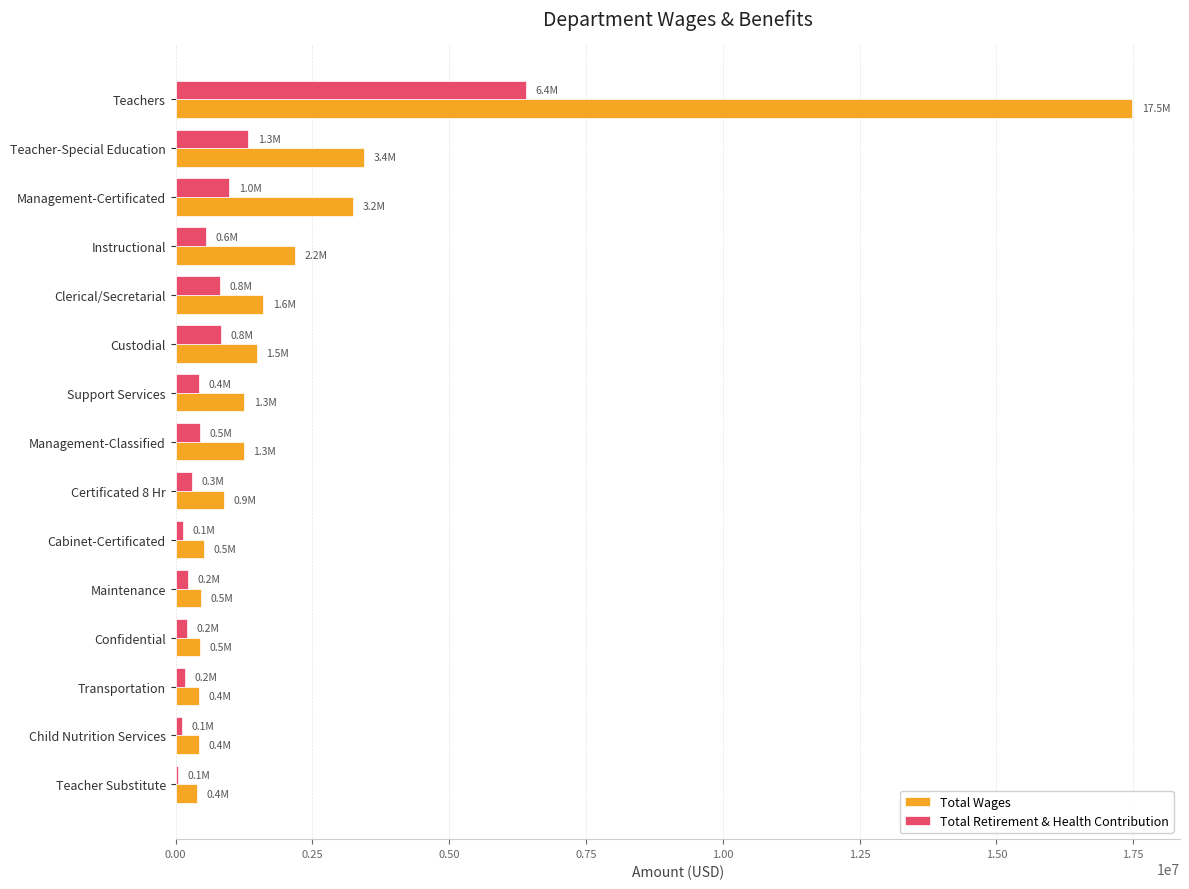

The value of Total Wages at Management-Classified is 1250165. True or false?

True